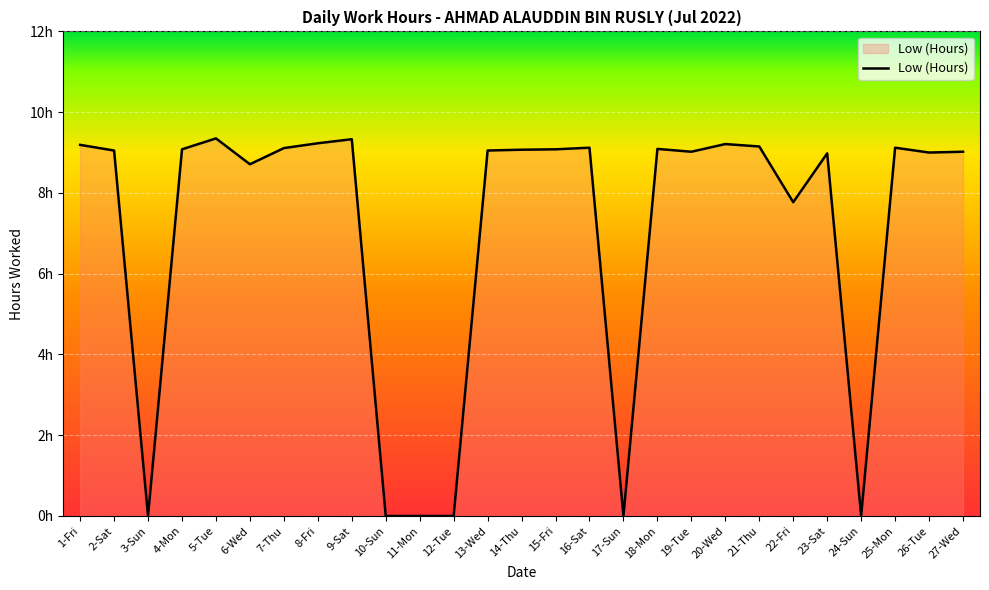

What is the greatest value displayed?

9.3